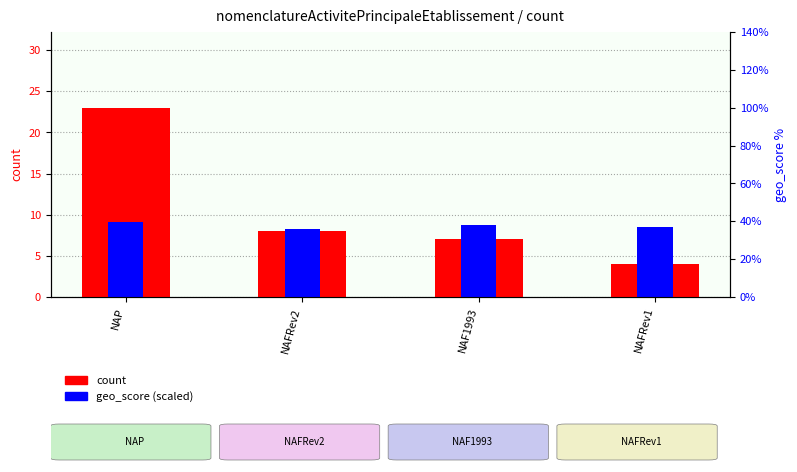

What is the difference between the maximum and minimum values?

19